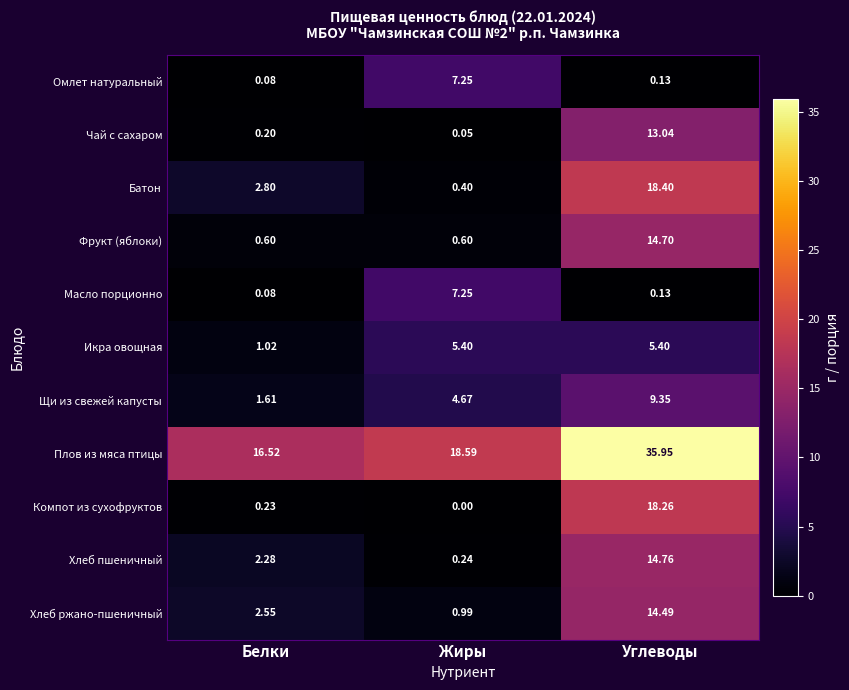

Is the value of Омлет натуральный at Белки greater than the value of Хлеб пшеничный at Жиры?

No